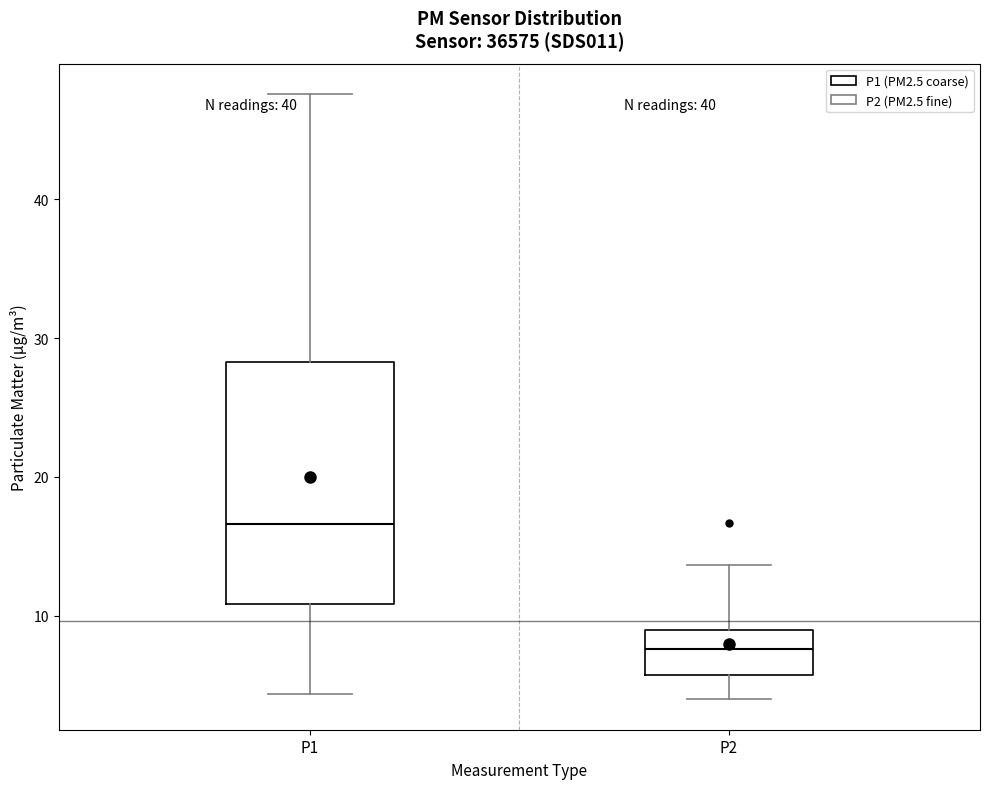

Which box's median line is the highest?

P1